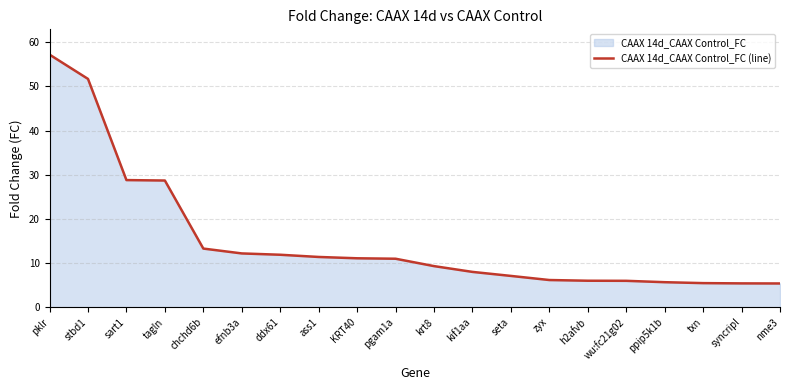

The value at chchd6b is 13.3. True or false?

True